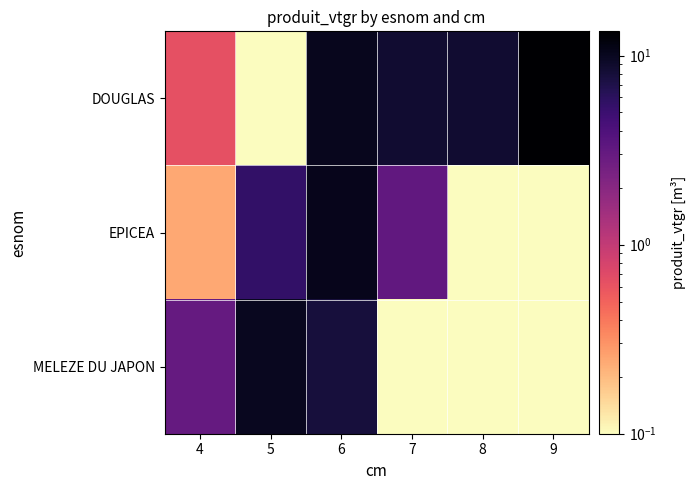

What is the spread (max minus min) of values at 5?

9.9